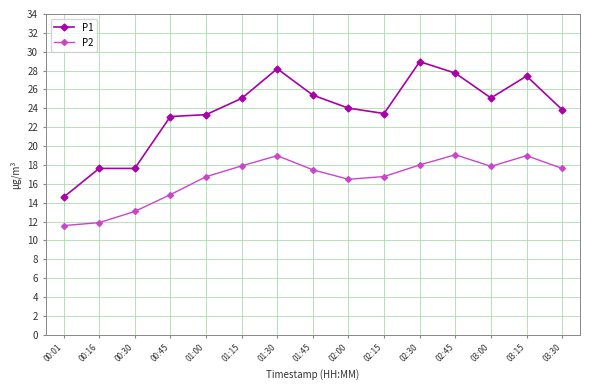

True or false: P2 has a value of 17.6 at 03:30.

True